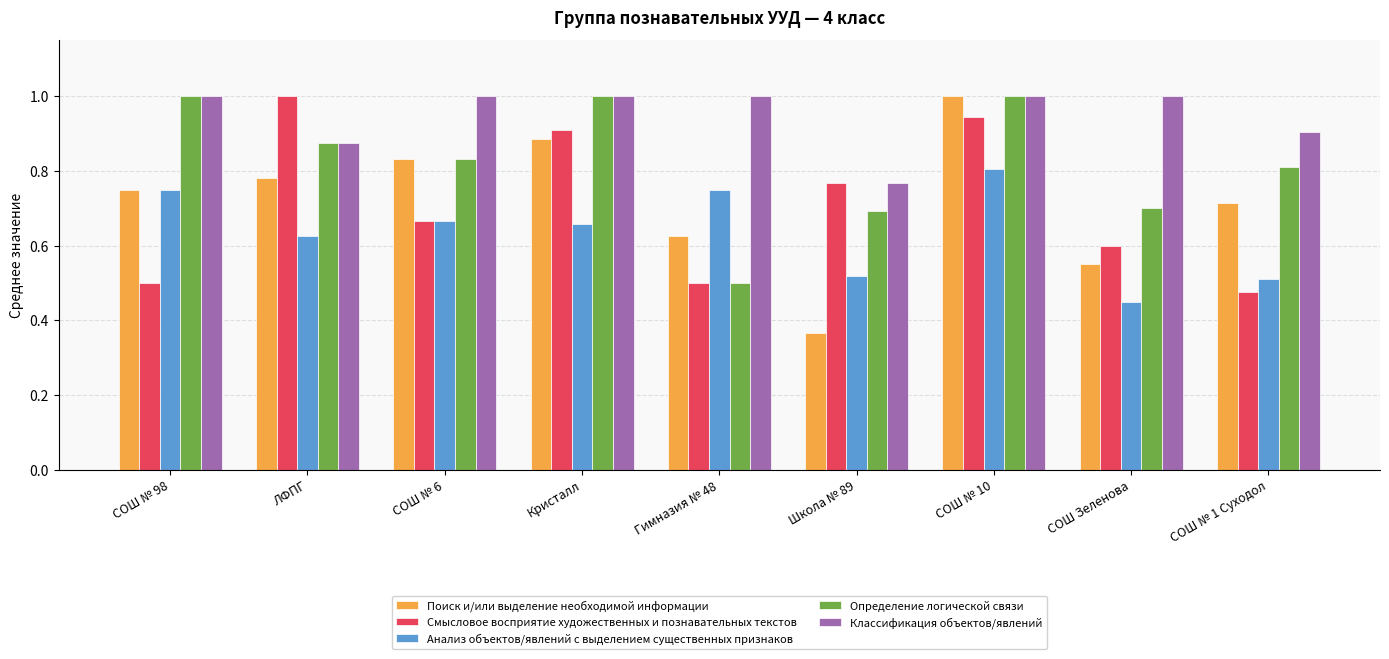

What is the value of the Классификация объектов/явлений bar at the 4th from the left?

1.0